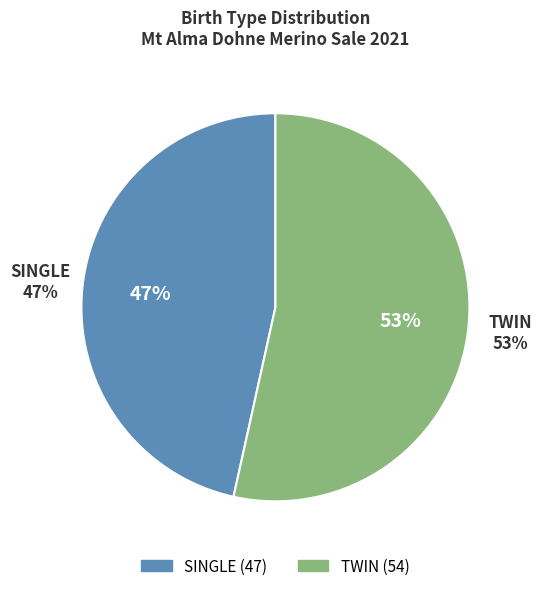

What percentage is the SINGLE slice, to the nearest percent?

47%